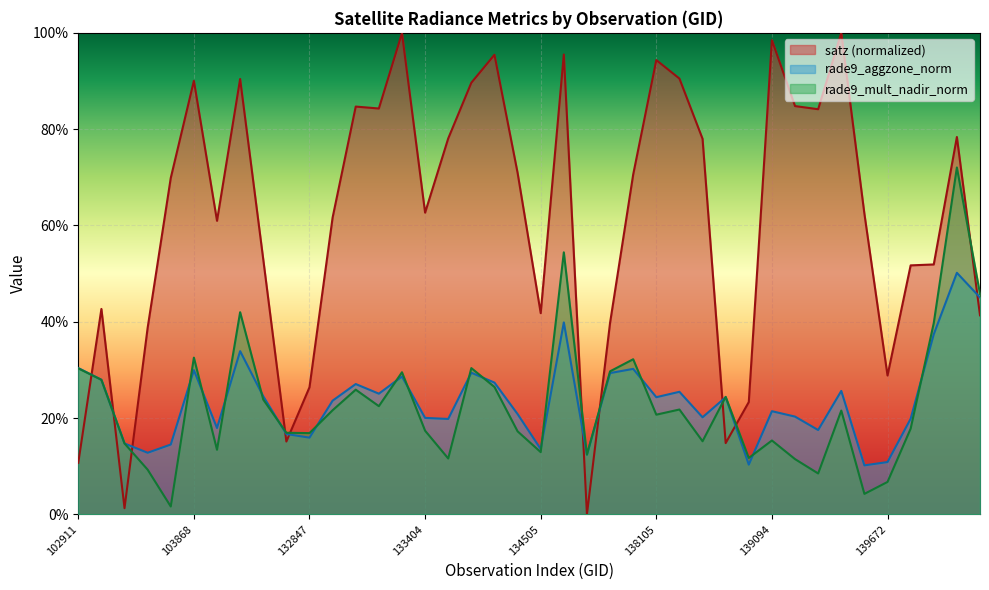

Reading left to right, what are all the values shown in this chart?

satz: 0.1	0.4	0.0	0.4	0.7	0.9	0.6	0.9	0.5	0.2	0.3	0.6	0.8	0.8	1.0	0.6	0.8	0.9	1.0	0.7	0.4	1.0	0.0	0.4	0.7	0.9	0.9	0.8	0.1	0.2	1.0	0.8	0.8	1.0	0.6	0.3	0.5	0.5	0.8	0.4
rade9_aggzone_norm: 0.3	0.3	0.1	0.1	0.1	0.3	0.2	0.3	0.2	0.2	0.2	0.2	0.3	0.3	0.3	0.2	0.2	0.3	0.3	0.2	0.1	0.4	0.1	0.3	0.3	0.2	0.3	0.2	0.2	0.1	0.2	0.2	0.2	0.3	0.1	0.1	0.2	0.4	0.5	0.5
rade9_mult_nadir_norm: 0.3	0.3	0.1	0.1	0.0	0.3	0.1	0.4	0.2	0.2	0.2	0.2	0.3	0.2	0.3	0.2	0.1	0.3	0.3	0.2	0.1	0.5	0.1	0.3	0.3	0.2	0.2	0.2	0.2	0.1	0.2	0.1	0.1	0.2	0.0	0.1	0.2	0.4	0.7	0.5